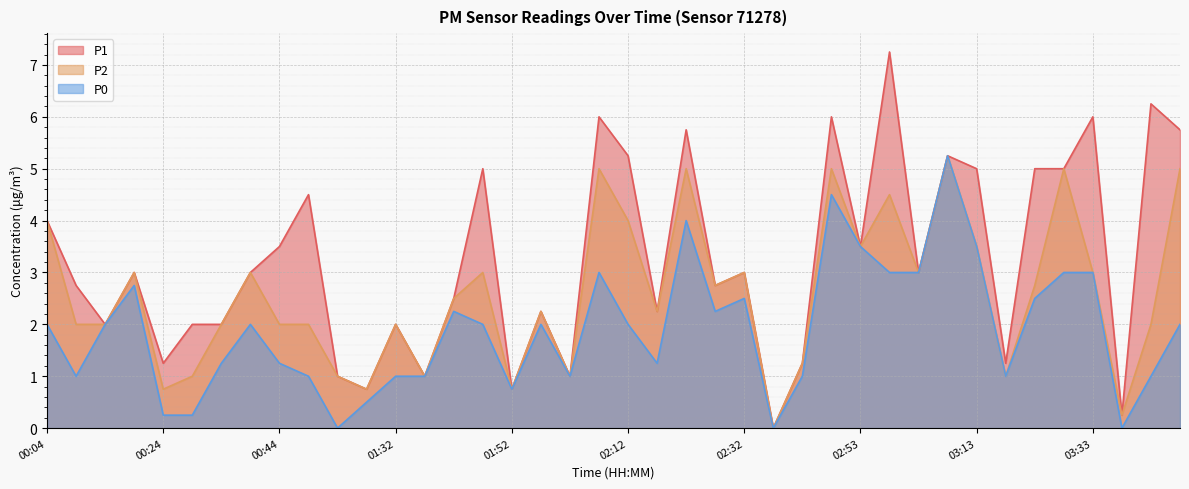

How many interior local valleys does the P2 series have?

12